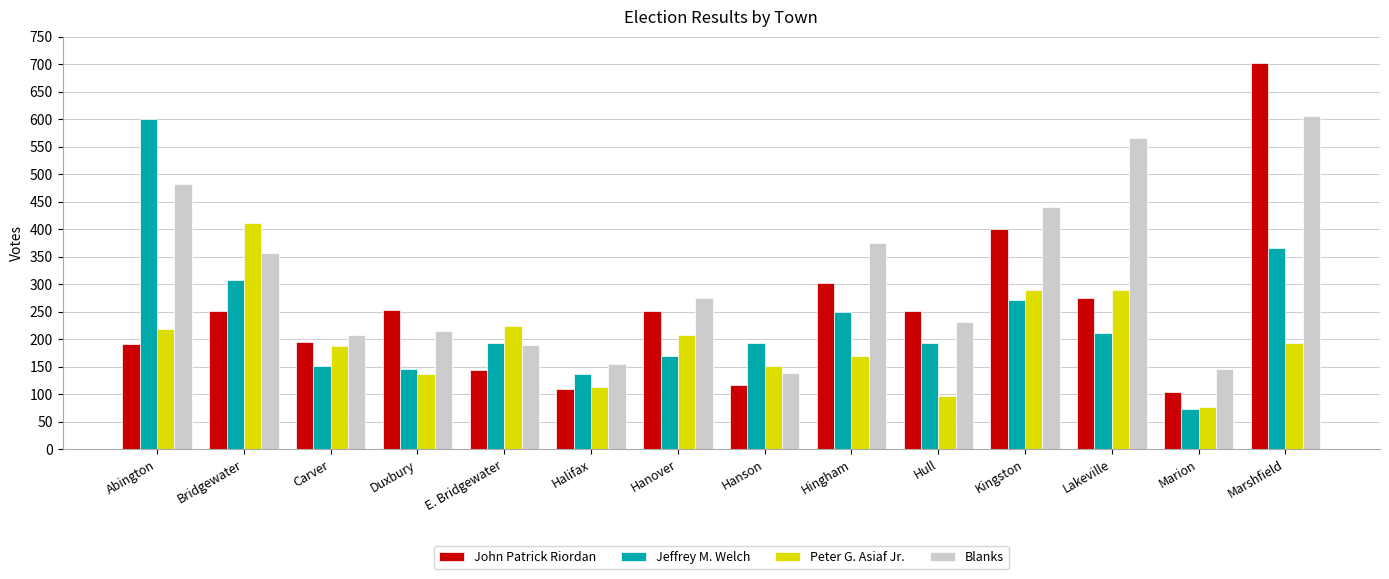

Is it true that John Patrick Riordan equals 303 at Hingham?

True